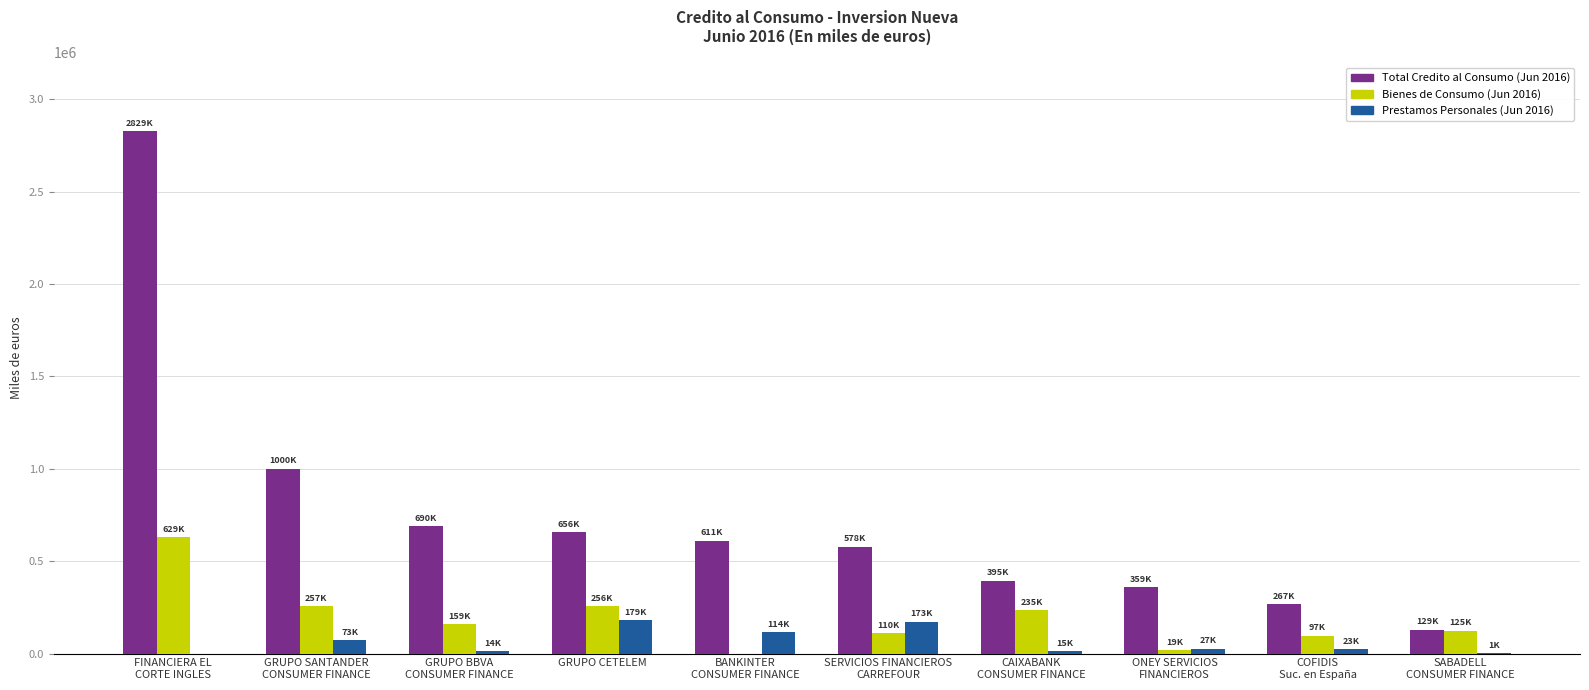

How many groups of bars are there?

10